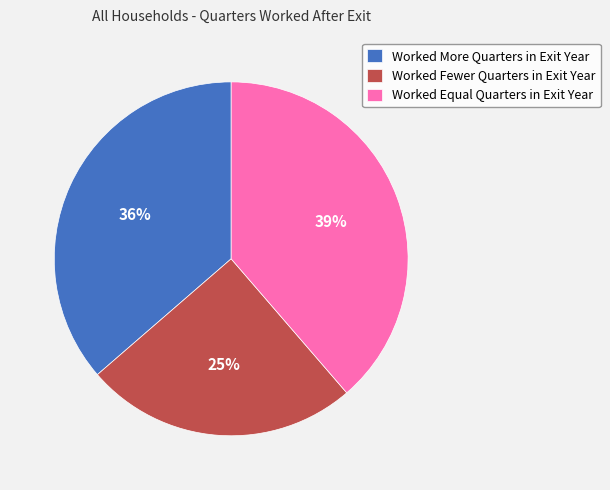

To the nearest percent, what is the difference between the largest and smallest slice percentages?

14%